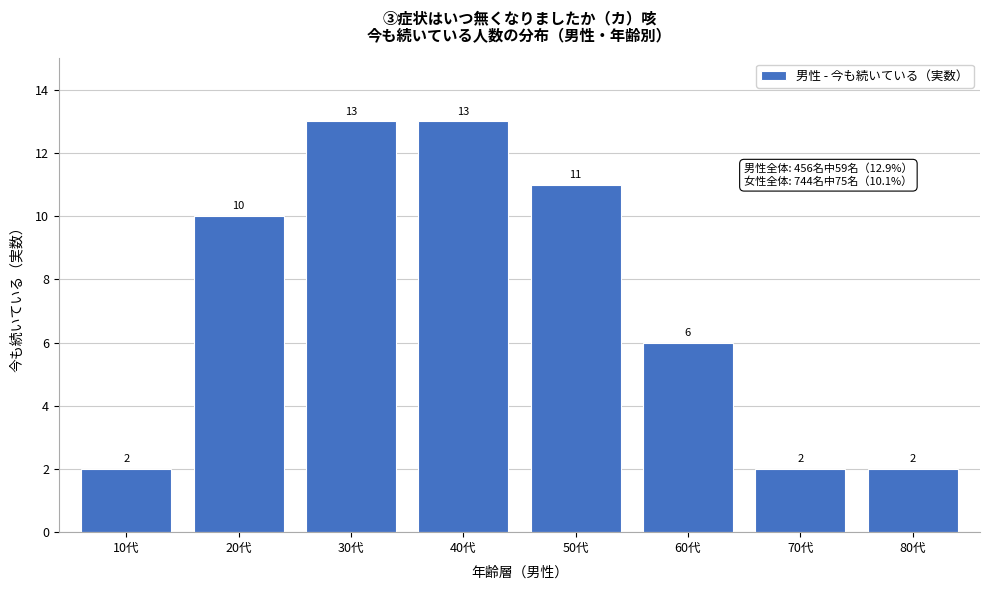

Reading left to right, list all the values displayed in this chart.

2	10	13	13	11	6	2	2